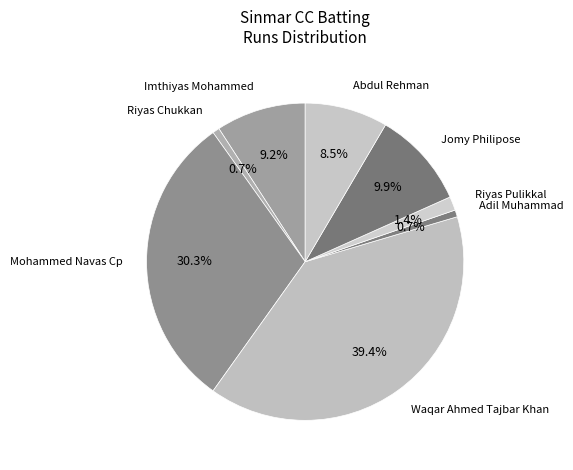

Between Adil Muhammad and Riyas Pulikkal, which is larger?

Riyas Pulikkal